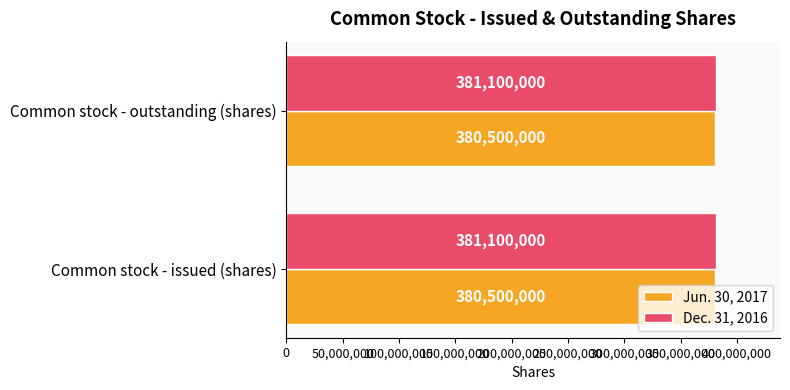

What is the average value of the Jun. 30, 2017 series?

380500000